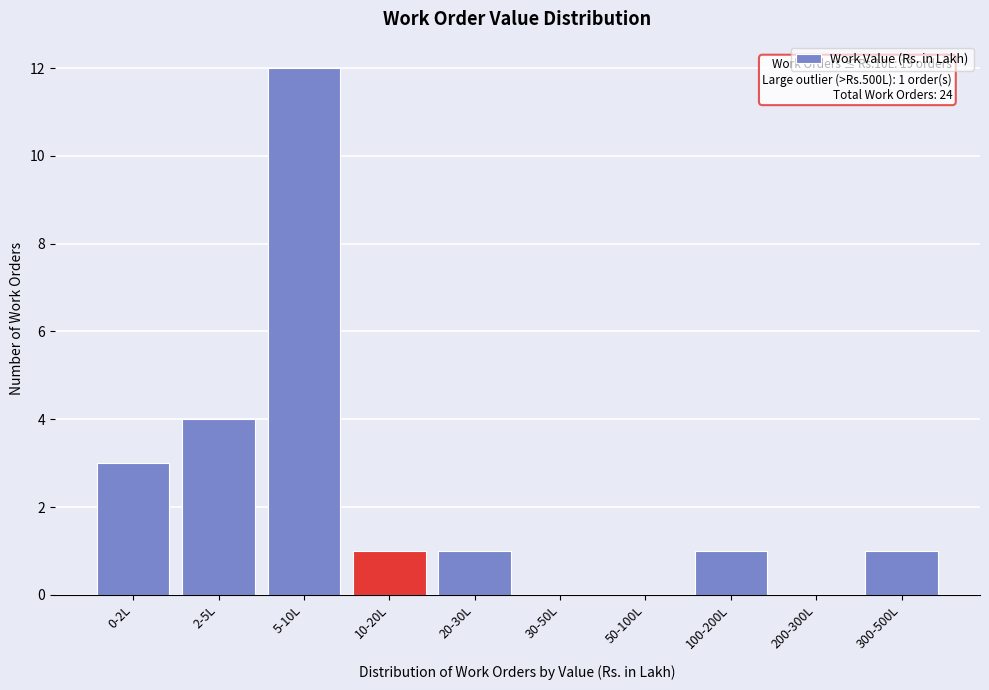

Reading left to right, what are all the values shown in this chart?

0-2L=3	2-5L=4	5-10L=12	10-20L=1	20-30L=1	30-50L=0	50-100L=0	100-200L=1	200-300L=0	300-500L=1